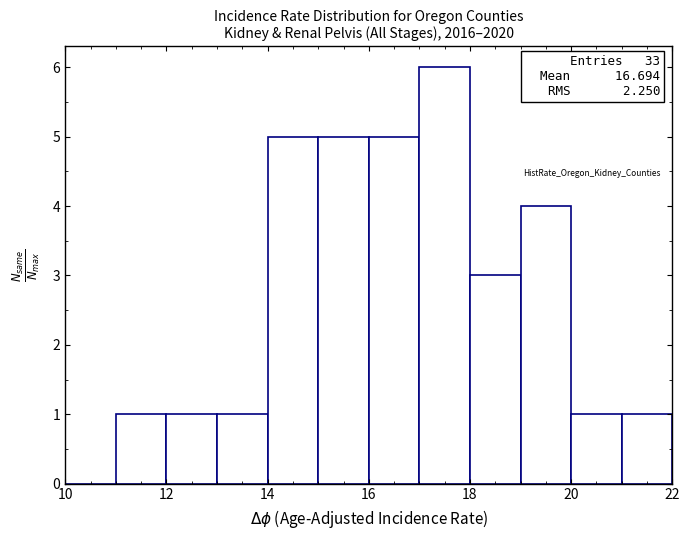

Which range on the x-axis has the tallest bar?

17 to 18